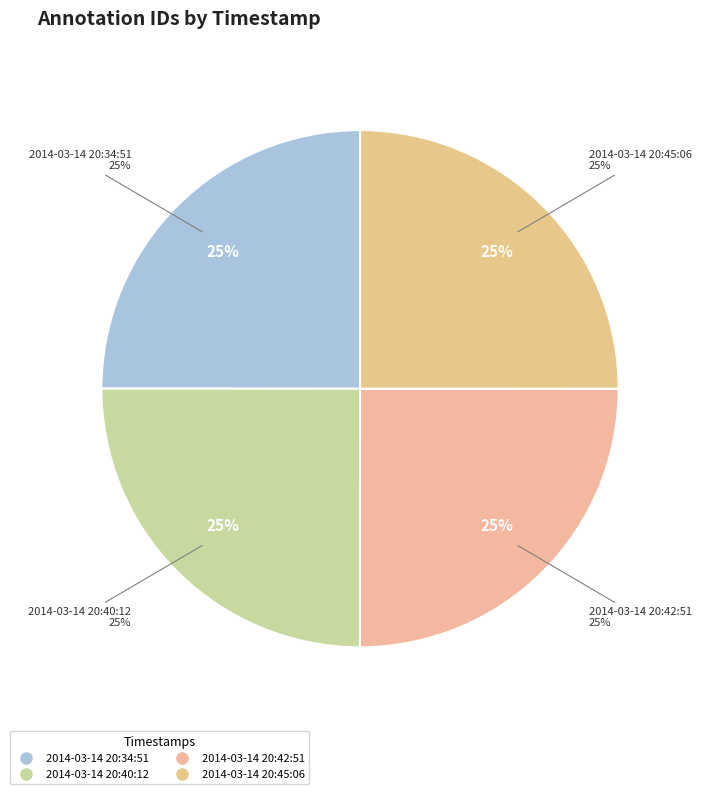

Is it true that 2014-03-14 20:45:06 is 38% of the pie?

False